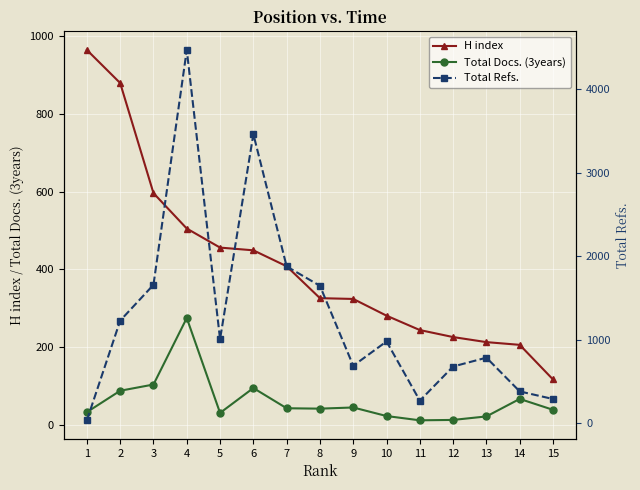

True or false: H index has more than 2 interior local peaks.

False